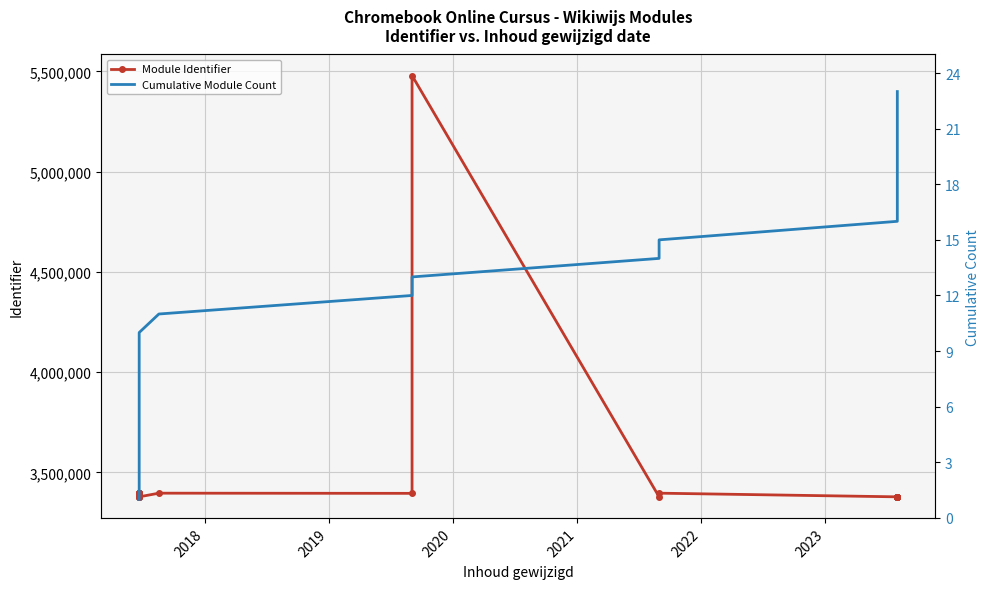

How many interior local peaks does the Module Identifier series have?

4